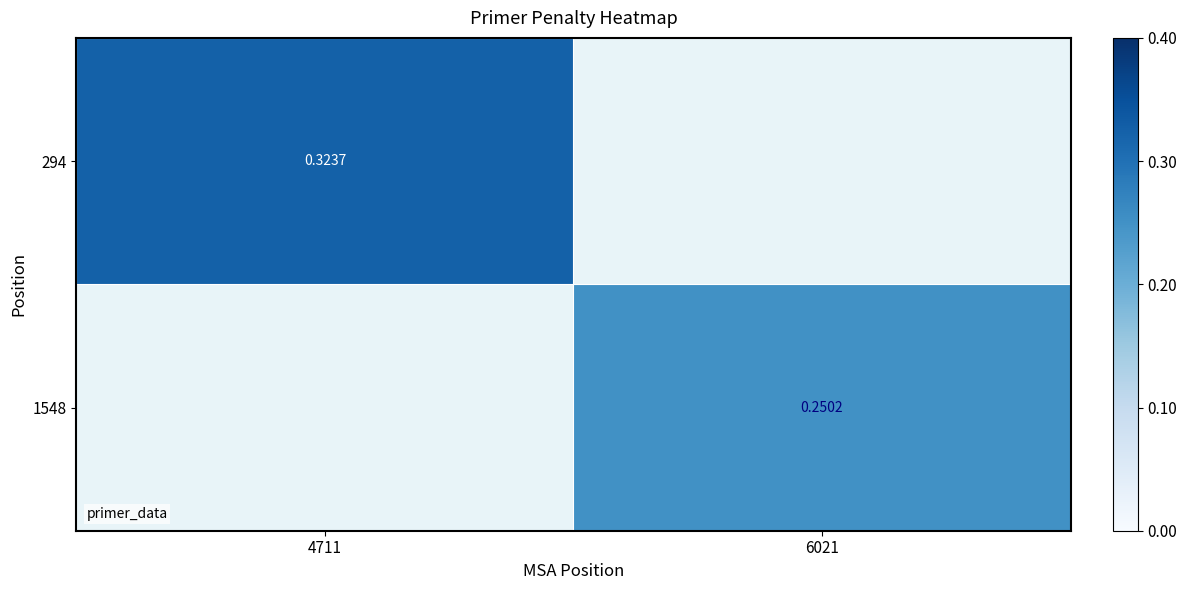

Rank the series by their average value, from highest to lowest.

294, 1548